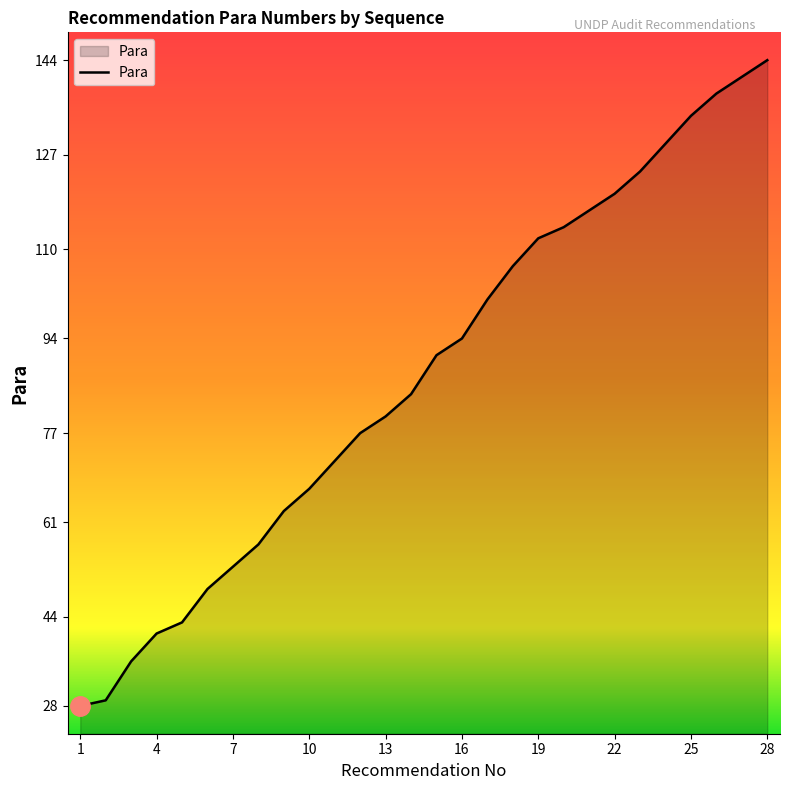

What is the maximum value shown in the chart?

144